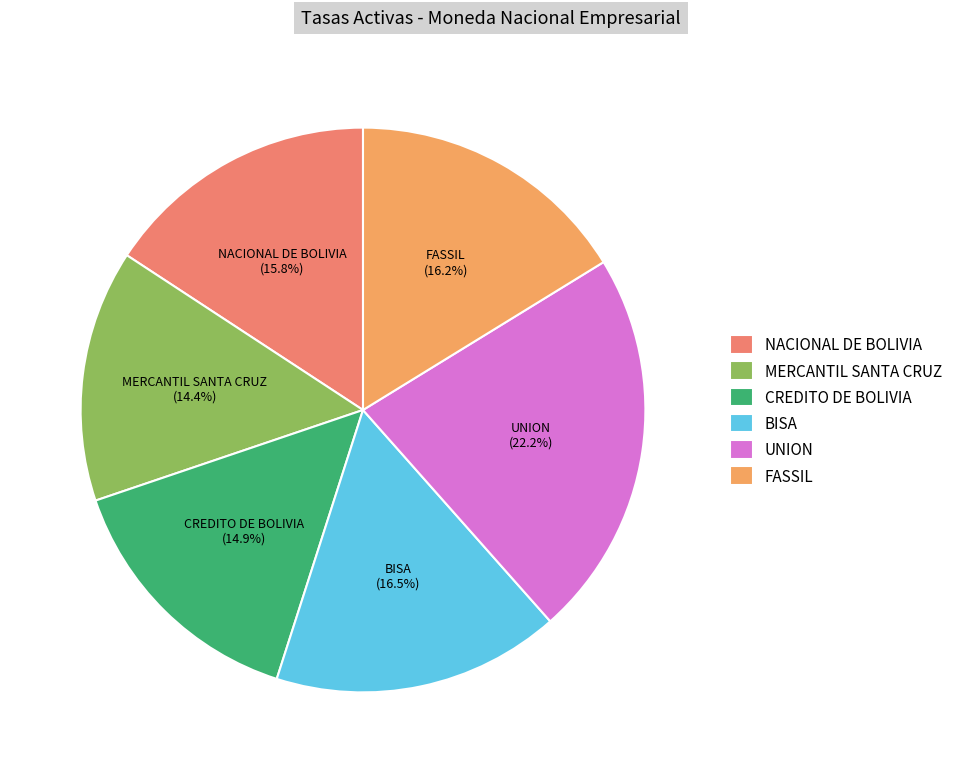

What percentage is NOT represented by CREDITO DE BOLIVIA?

85.1%